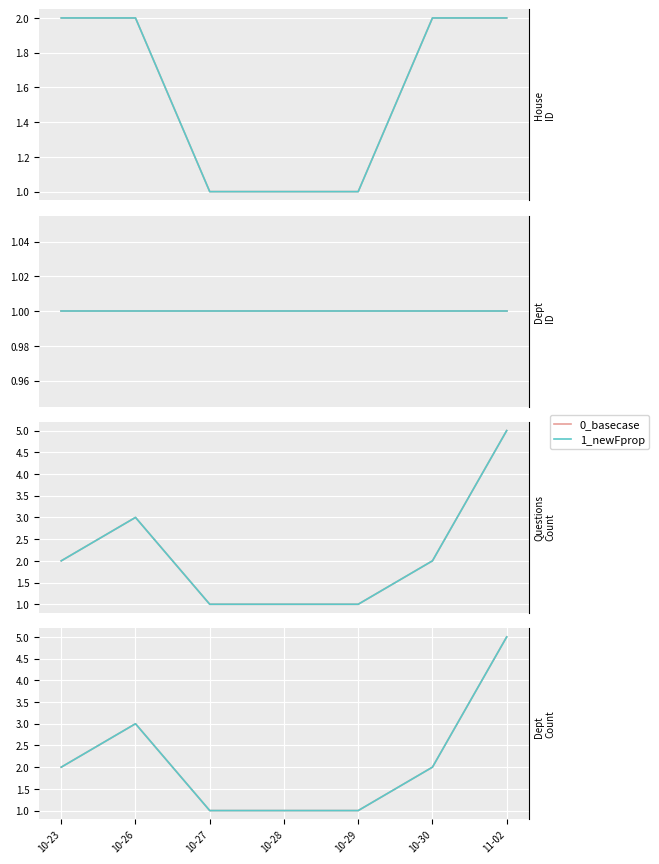

The 1_newFprop series shows 0 at 10-27. True or false?

False